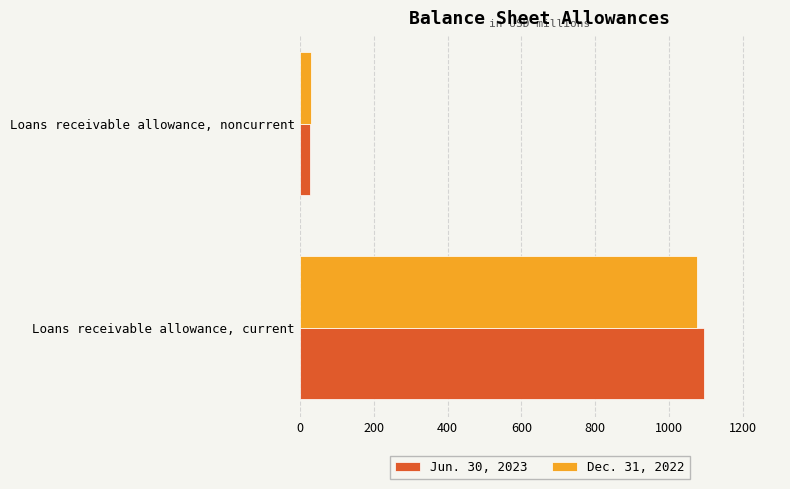

What is the total value across all series at Loans receivable allowance, noncurrent?

58